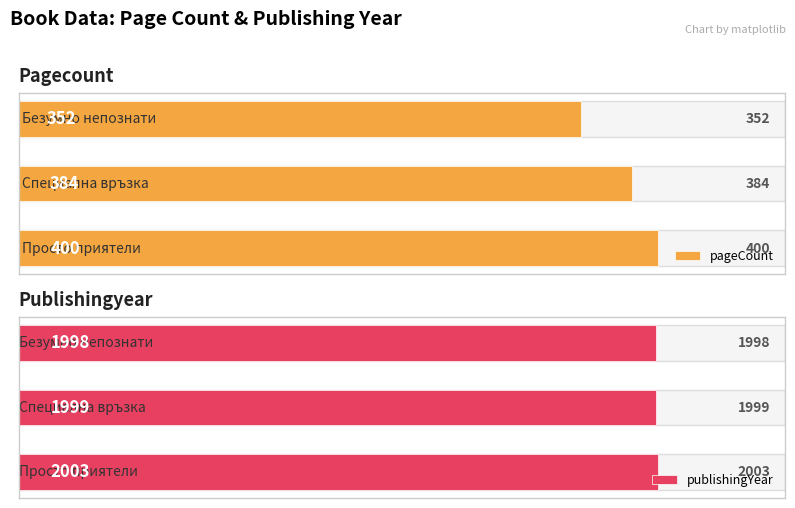

What is the maximum value shown in the chart?

2003